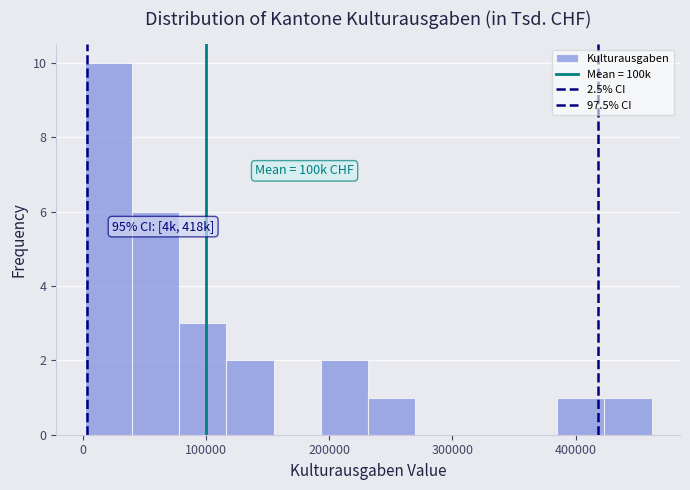

Read against the x-axis, roughly where is the centre of the tallest bar?

20000